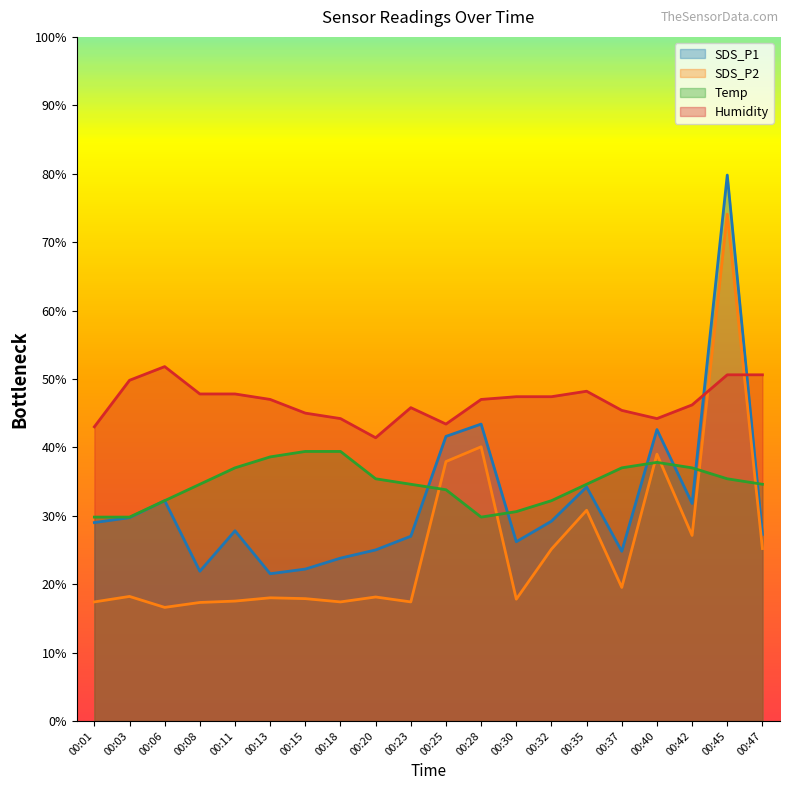

Which series changed the most between 00:45 and 00:47?

SDS_P1